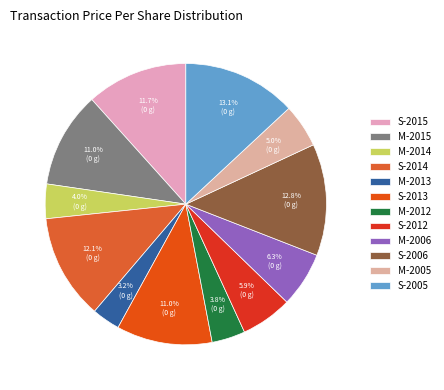

Do M-2015 and M-2014 together represent more than half of the pie?

No